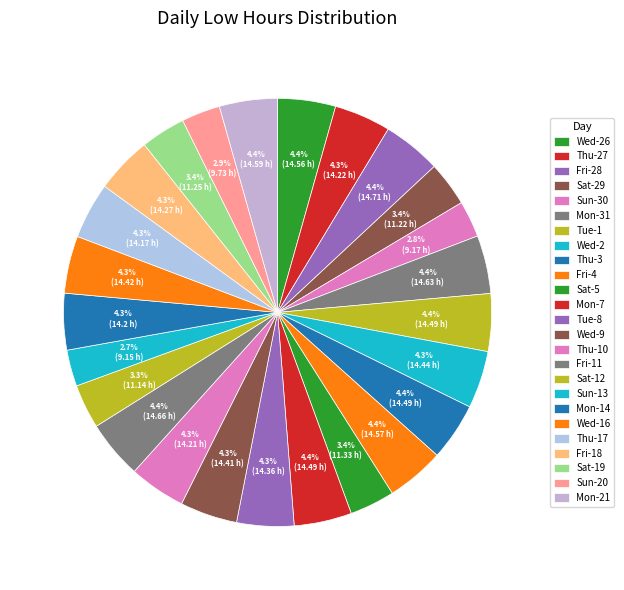

Approximately how many times larger is the value at Sun-20 compared to Sat-29?

0.9